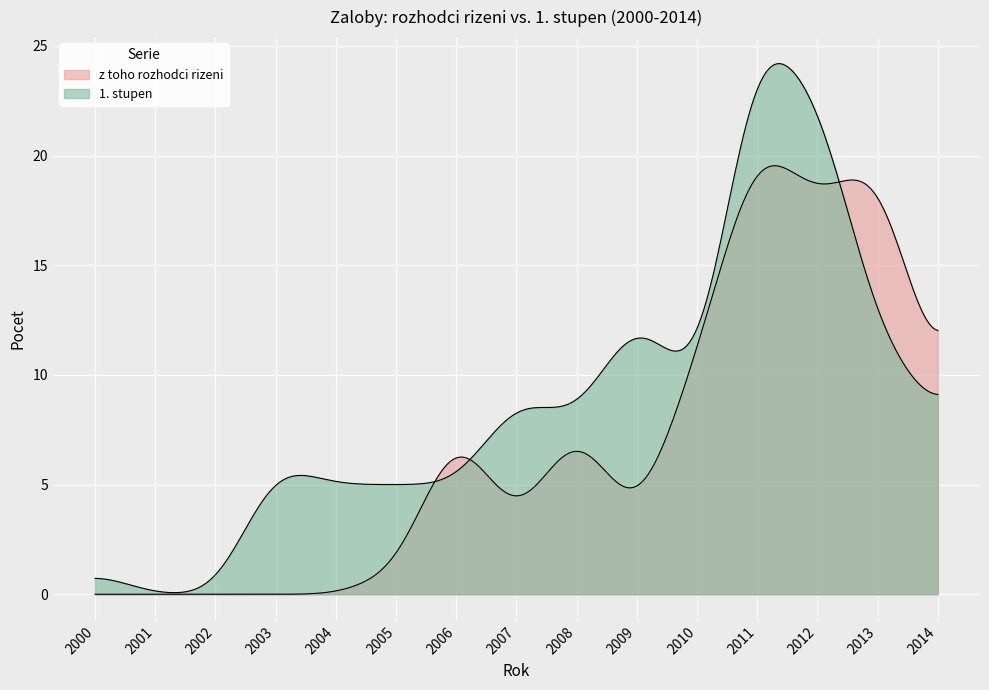

At which category does z toho rozhodci rizeni reach its first local valley?

2007